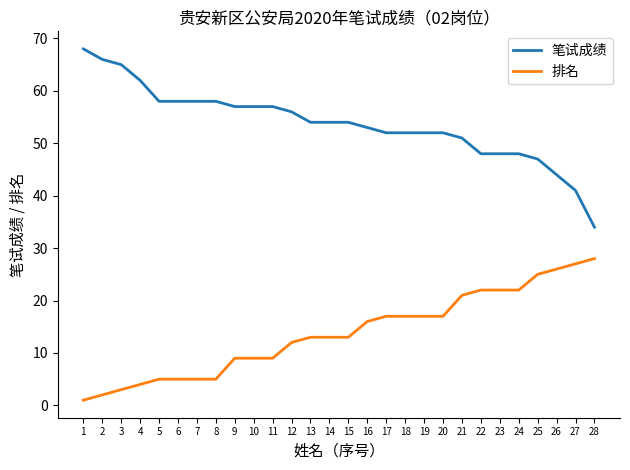

Which label corresponds to the largest value in the chart?

1